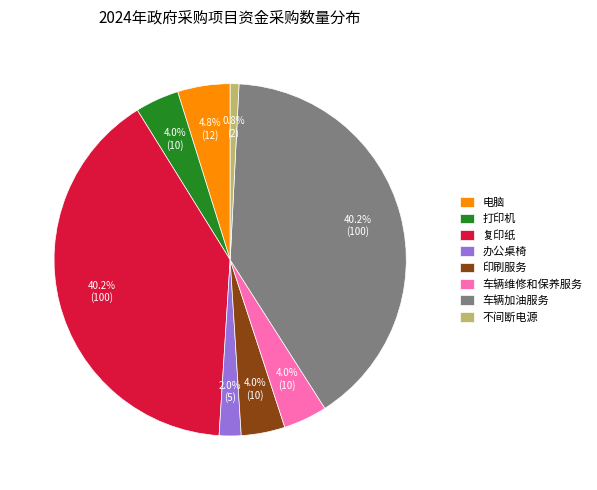

To the nearest percent, what is the difference between the largest and smallest slice percentages?

39%